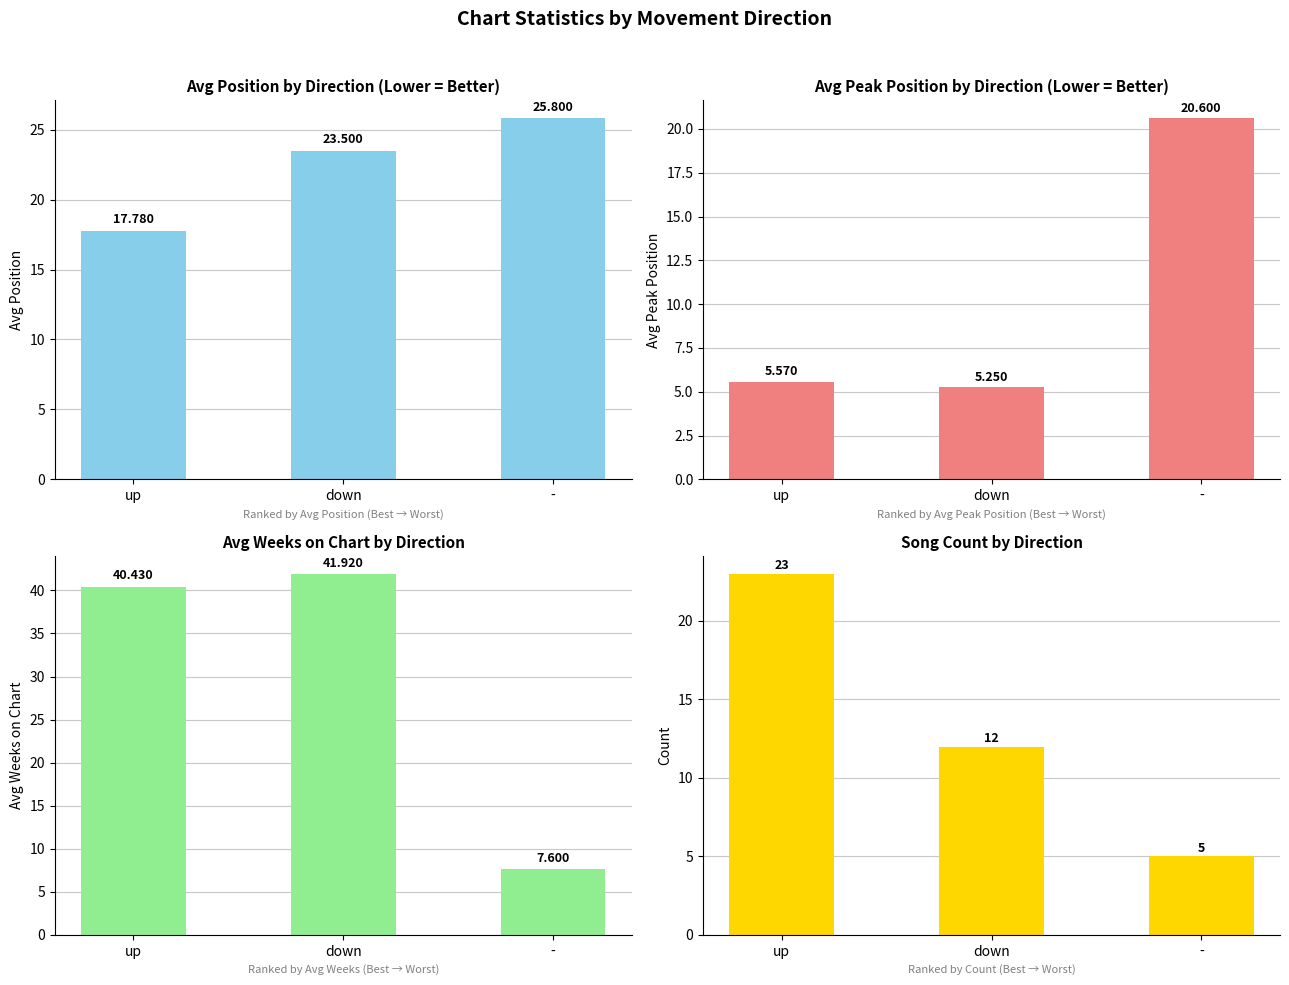

Reading left to right, transcribe all the data shown in this chart.

Avg Position: 17.8	23.5	25.8
Avg Peak Position: 5.6	5.2	20.6
Avg Weeks on Chart: 40.4	41.9	7.6
Count: 23.0	12.0	5.0